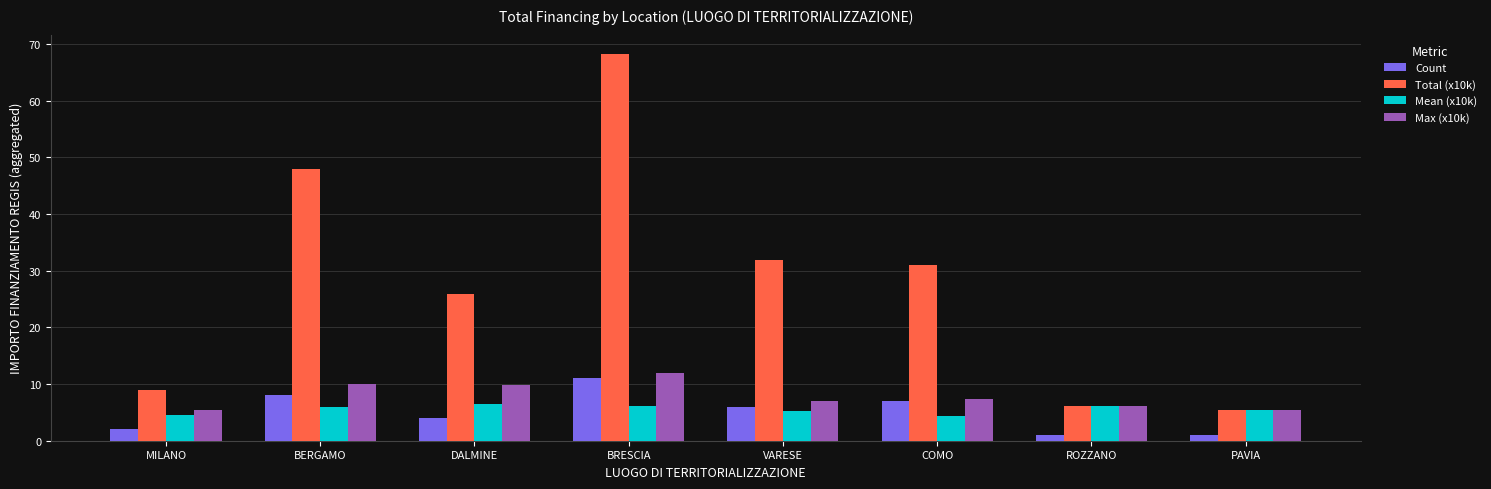

Where does the Total (x10k) series first go above 31?

BERGAMO